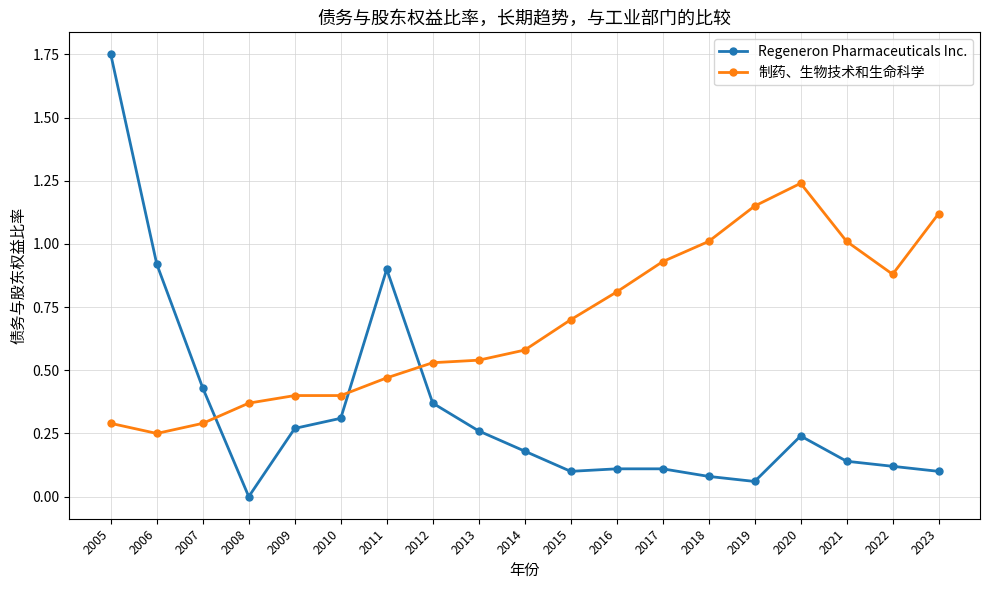

Is it true that Regeneron Pharmaceuticals Inc. equals 0.1 at 2022?

True